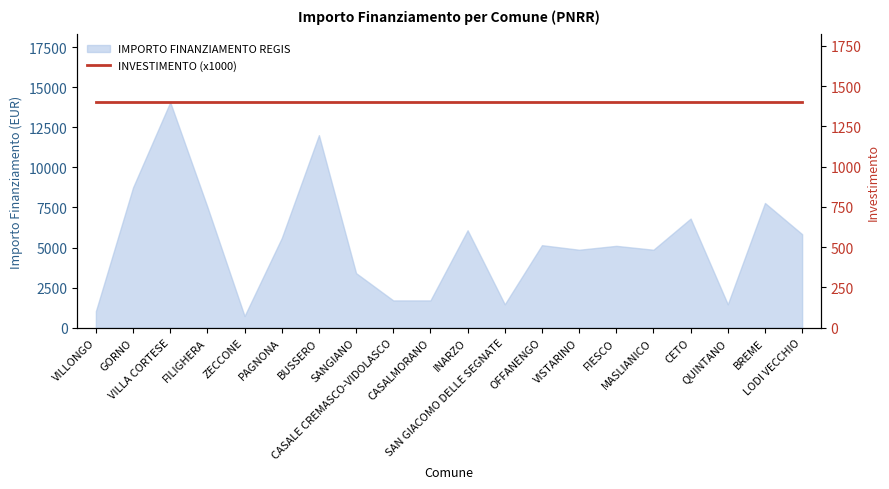

Which has a higher value, SANGIANO or MASLIANICO?

MASLIANICO